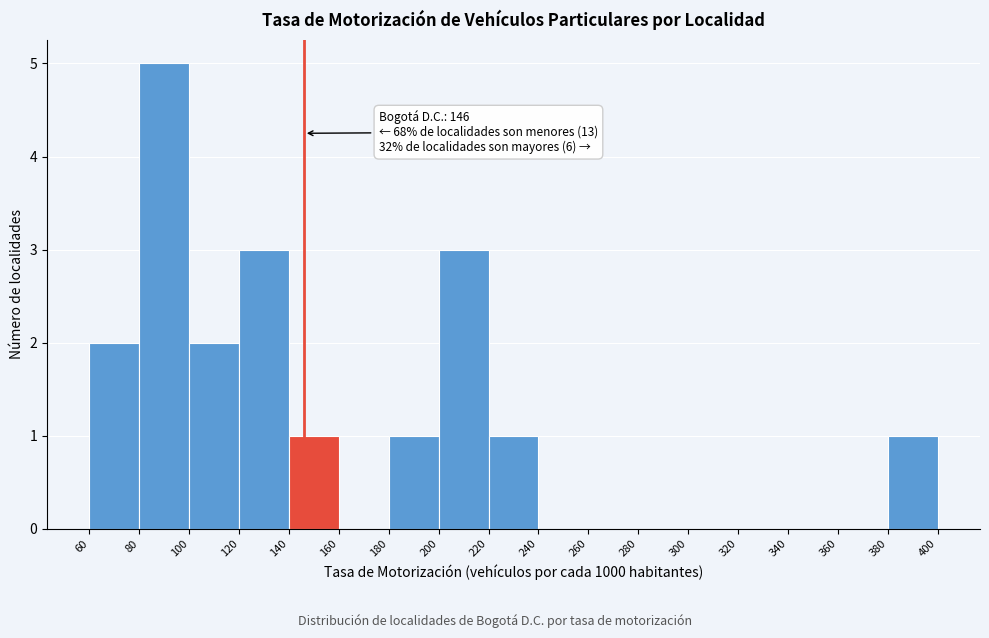

Which range on the x-axis has the tallest bar?

80 to 100